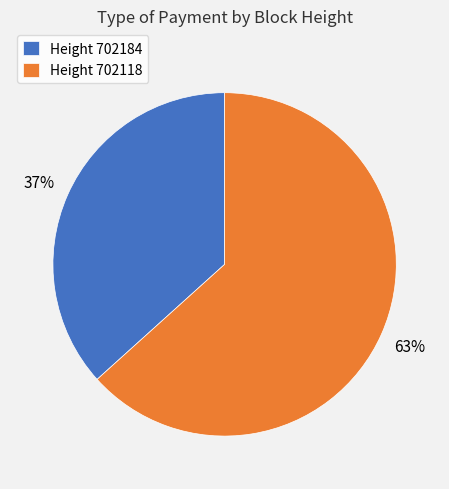

Is there any slice that represents more than half of the pie?

Yes